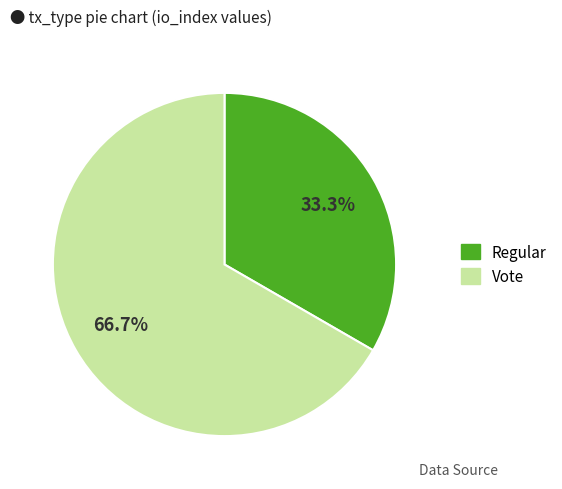

What is the ratio of the value at Vote to the value at Regular?

2.0